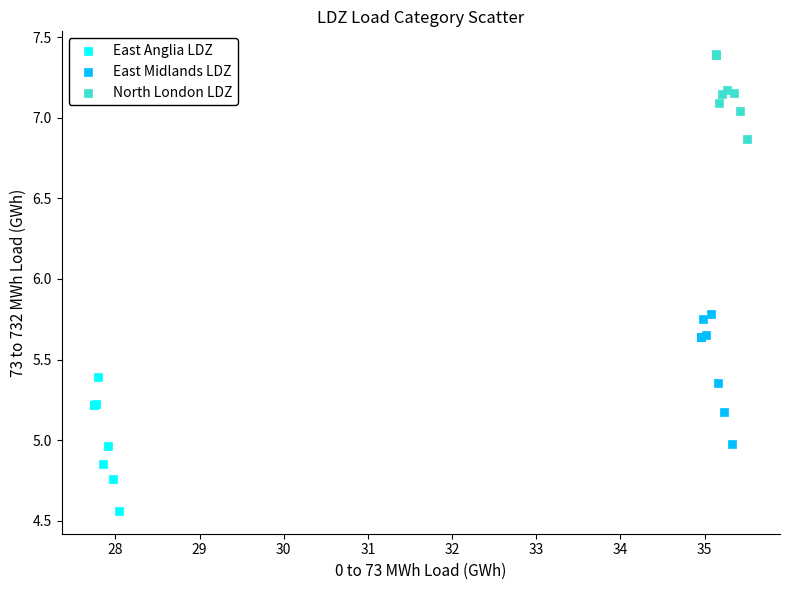

Which series reaches the maximum Y coordinate?

North London LDZ